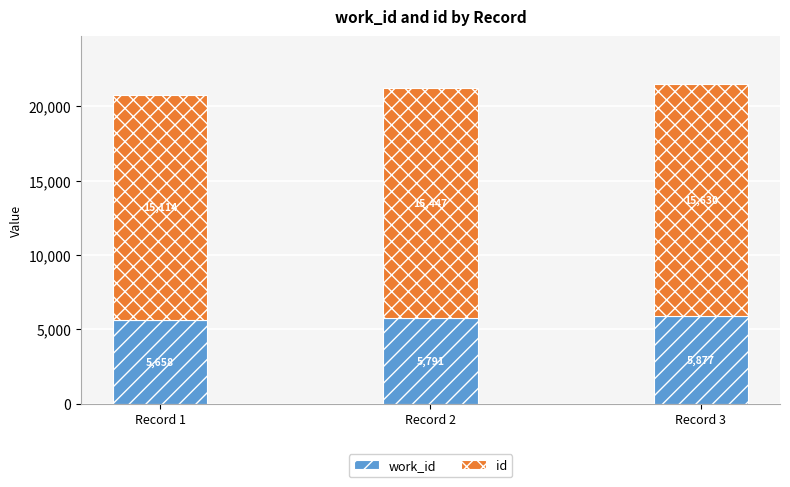

At which category is the sum across all series the highest?

Record 3